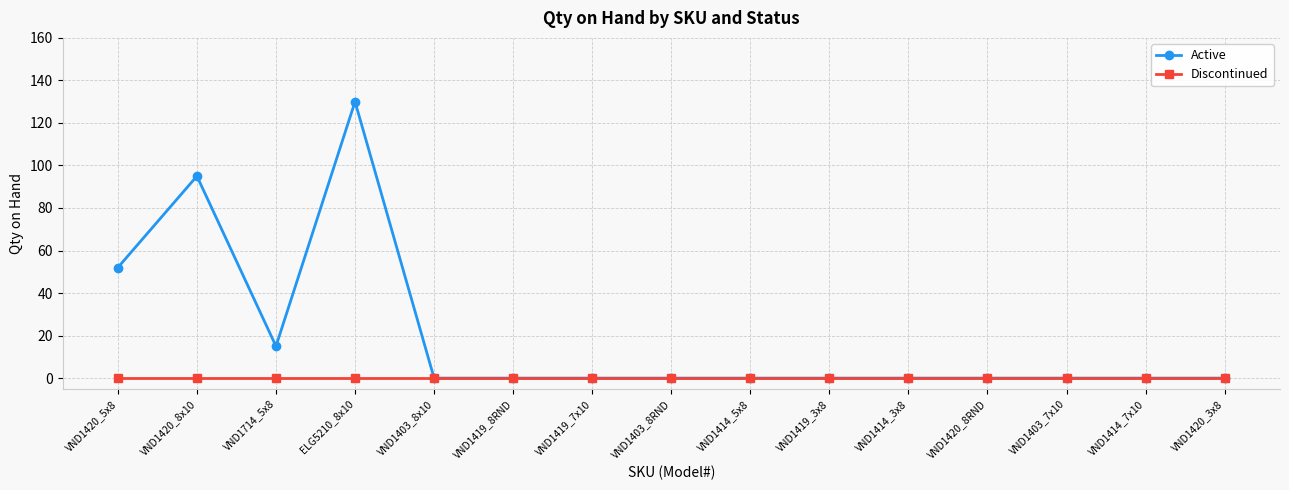

What is the label of the 6th point from the right?

VND1419_3x8